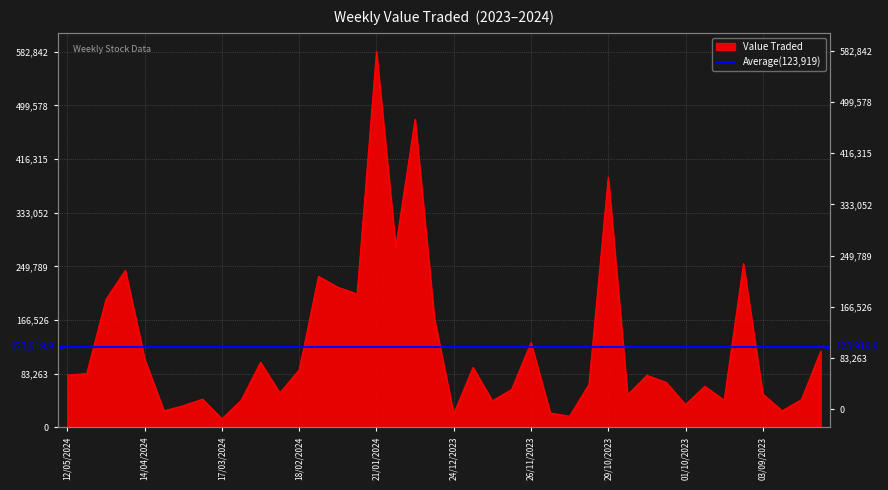

At which category does the chart reach its peak across all series?

21/01/2024